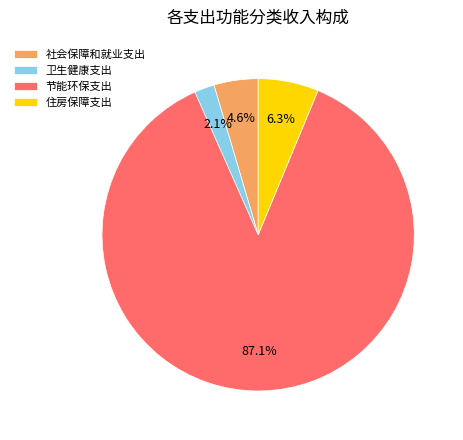

Which slice is the smallest?

卫生健康支出